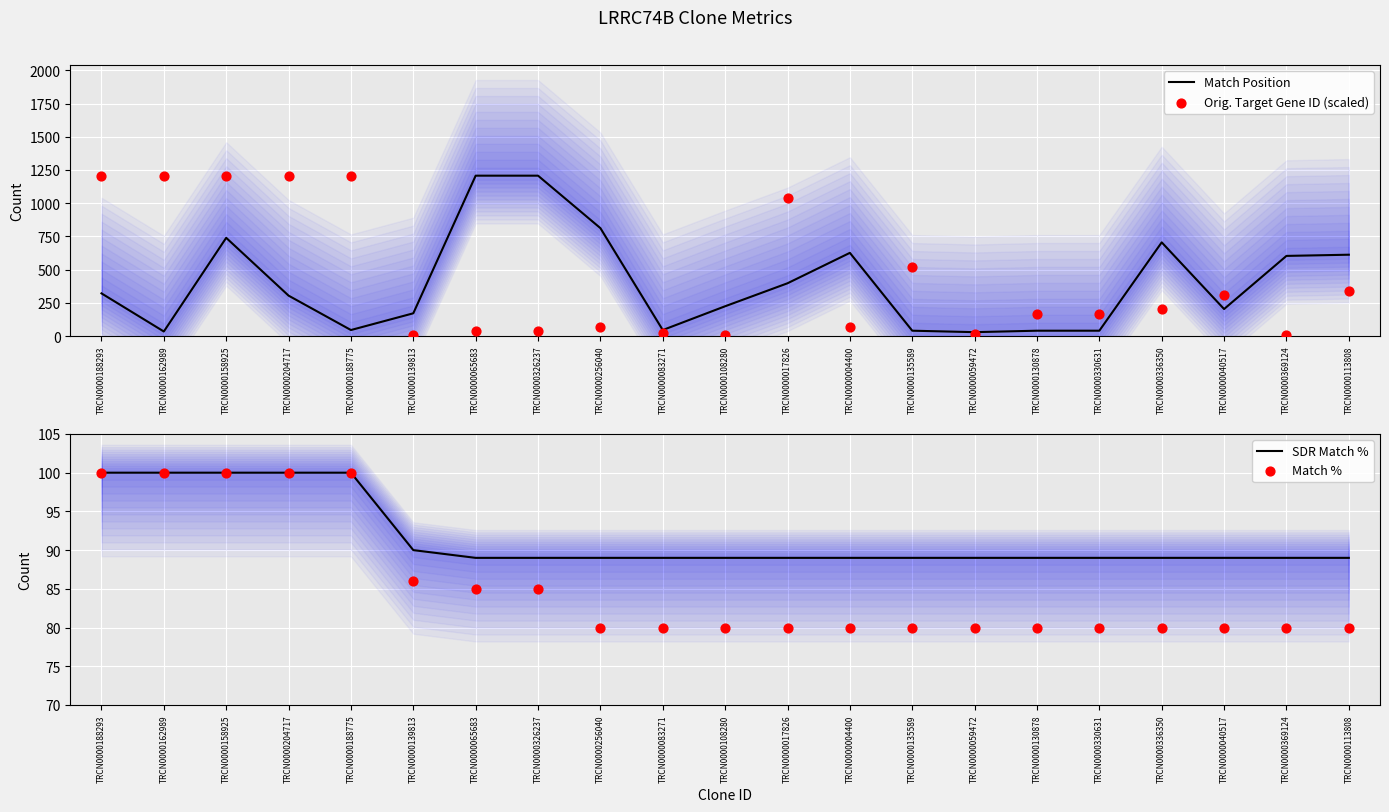

Which series has the largest total across all categories?

Orig. Target Gene ID (scaled)